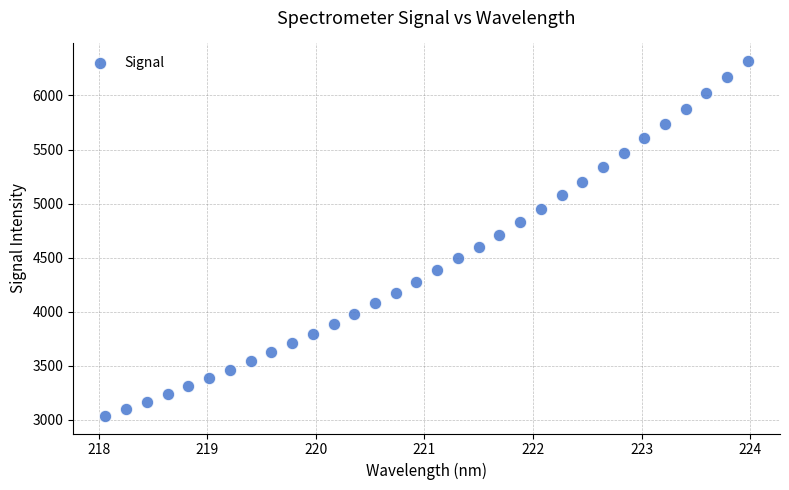

What is the range of Y values (max minus min)?

3278.5